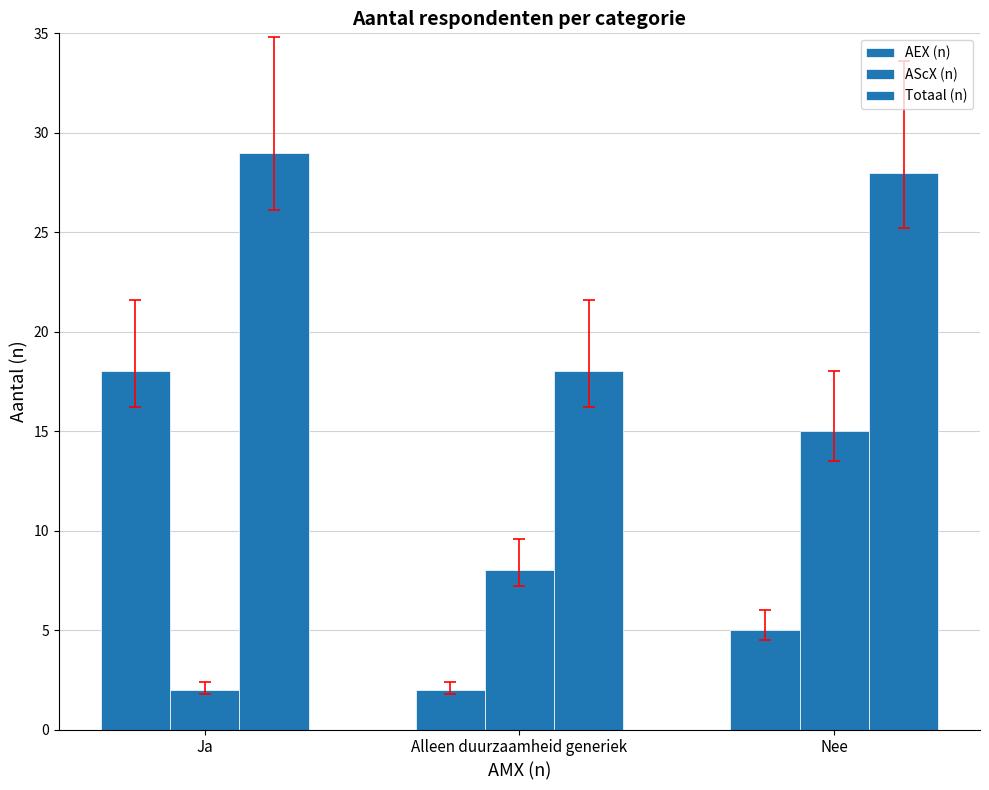

Does the chart contain stacked bars?

No